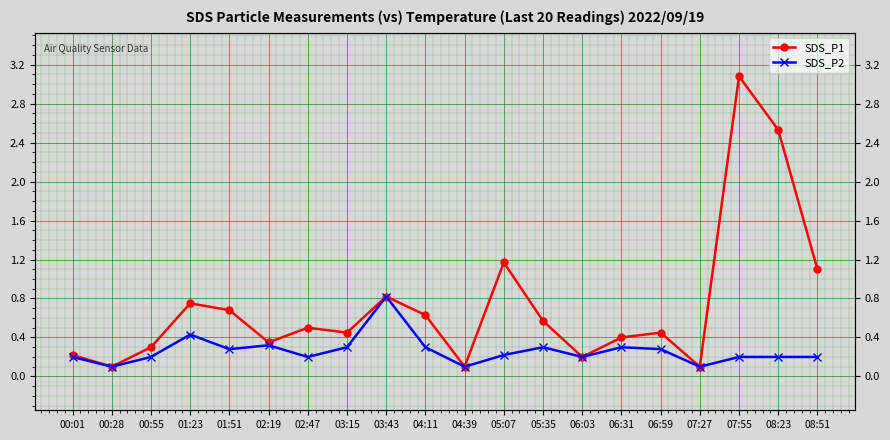

Where is SDS_P1 nearest to the value 1?

08:51